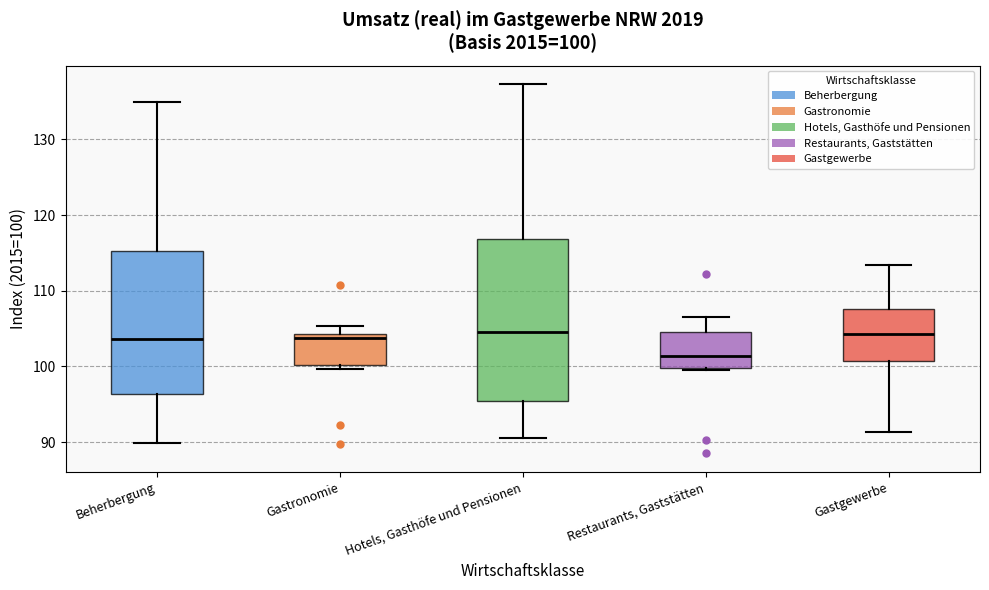

Comparing the boxes themselves (not the whiskers), which one is the tallest?

Hotels, Gasthöfe und Pensionen